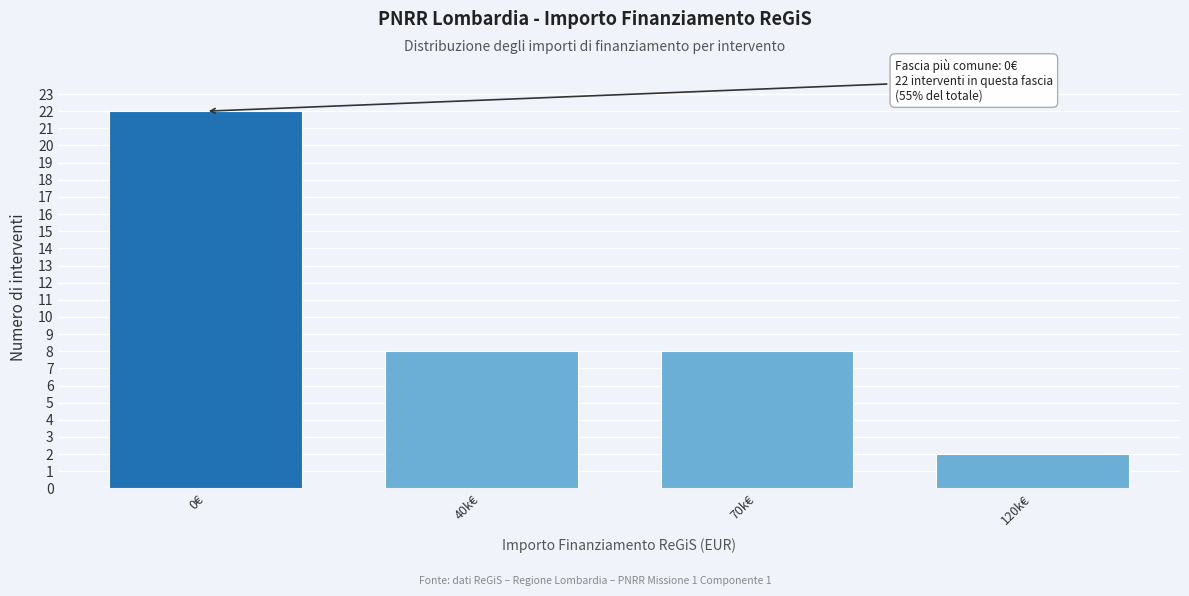

Reading left to right, what are all the values shown in this chart?

22	8	8	2